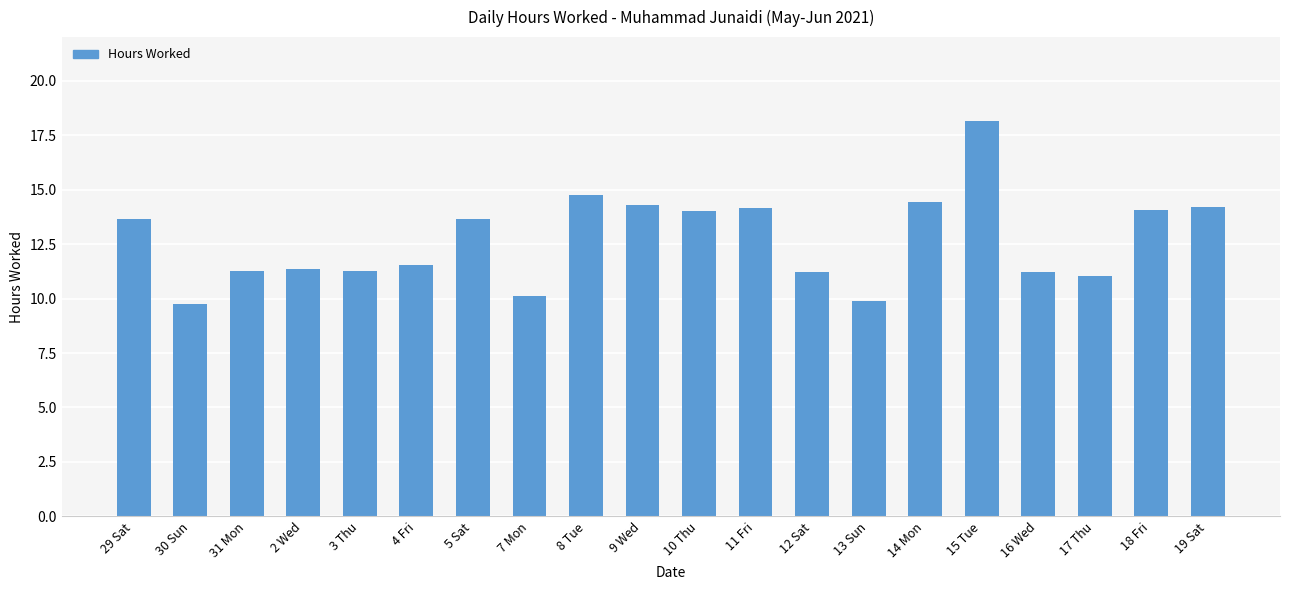

What is the smallest value displayed?

9.8